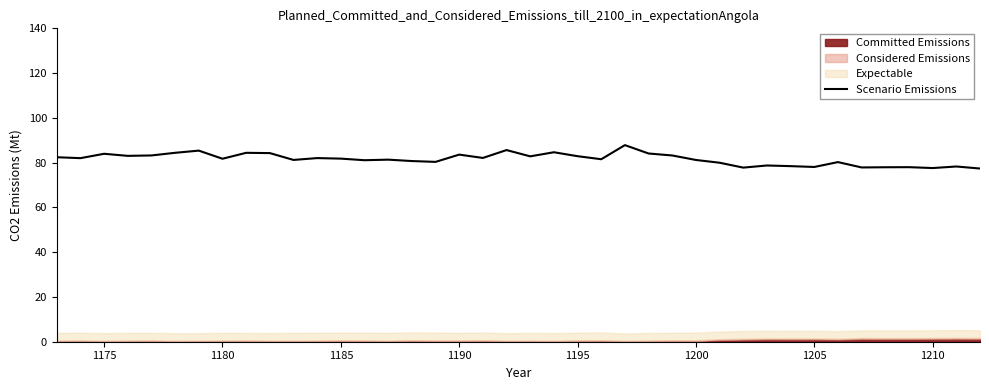

True or false: Scenario Emissions has a value of 38.1 at 1180.

False